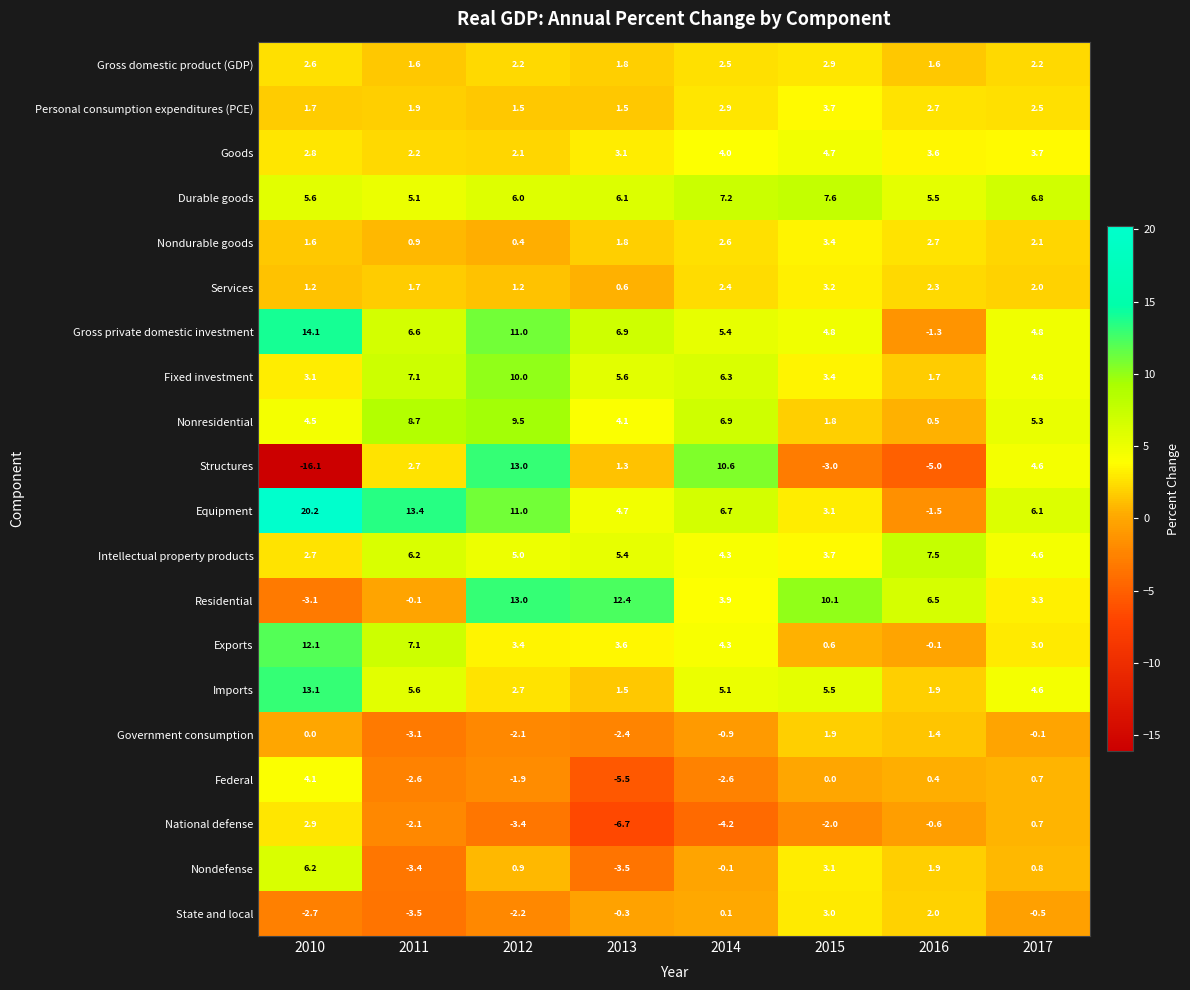

The value of Durable goods at 2012 is 9.8. True or false?

False